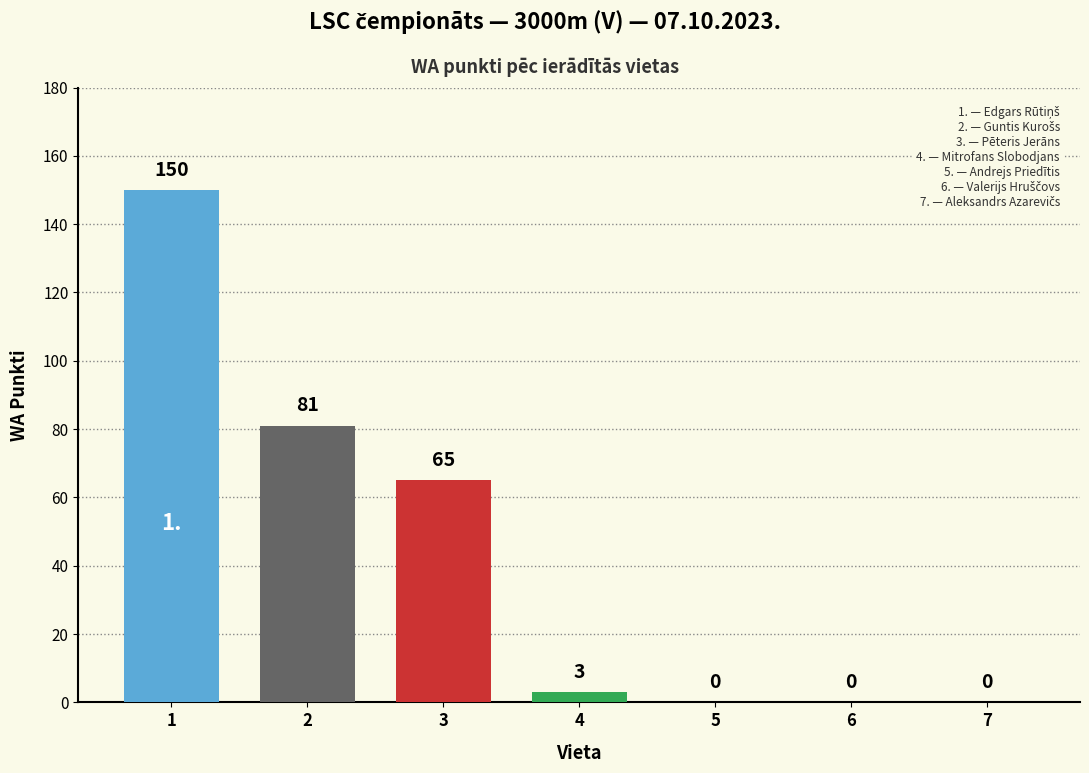

What is the sum of the values at 7 and 2?

81